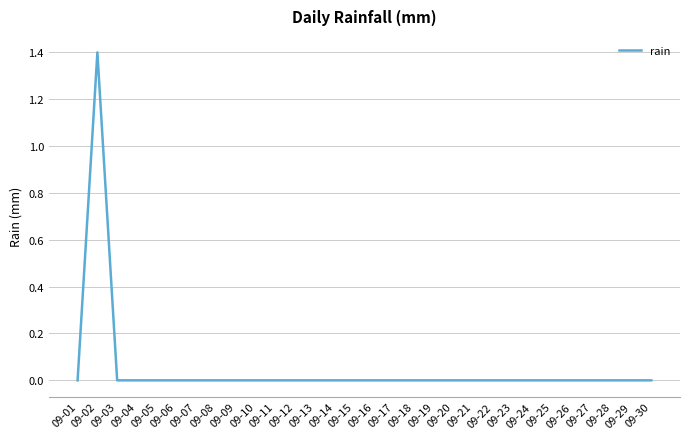

Is it true that the value at 09-08 is 0.0?

True